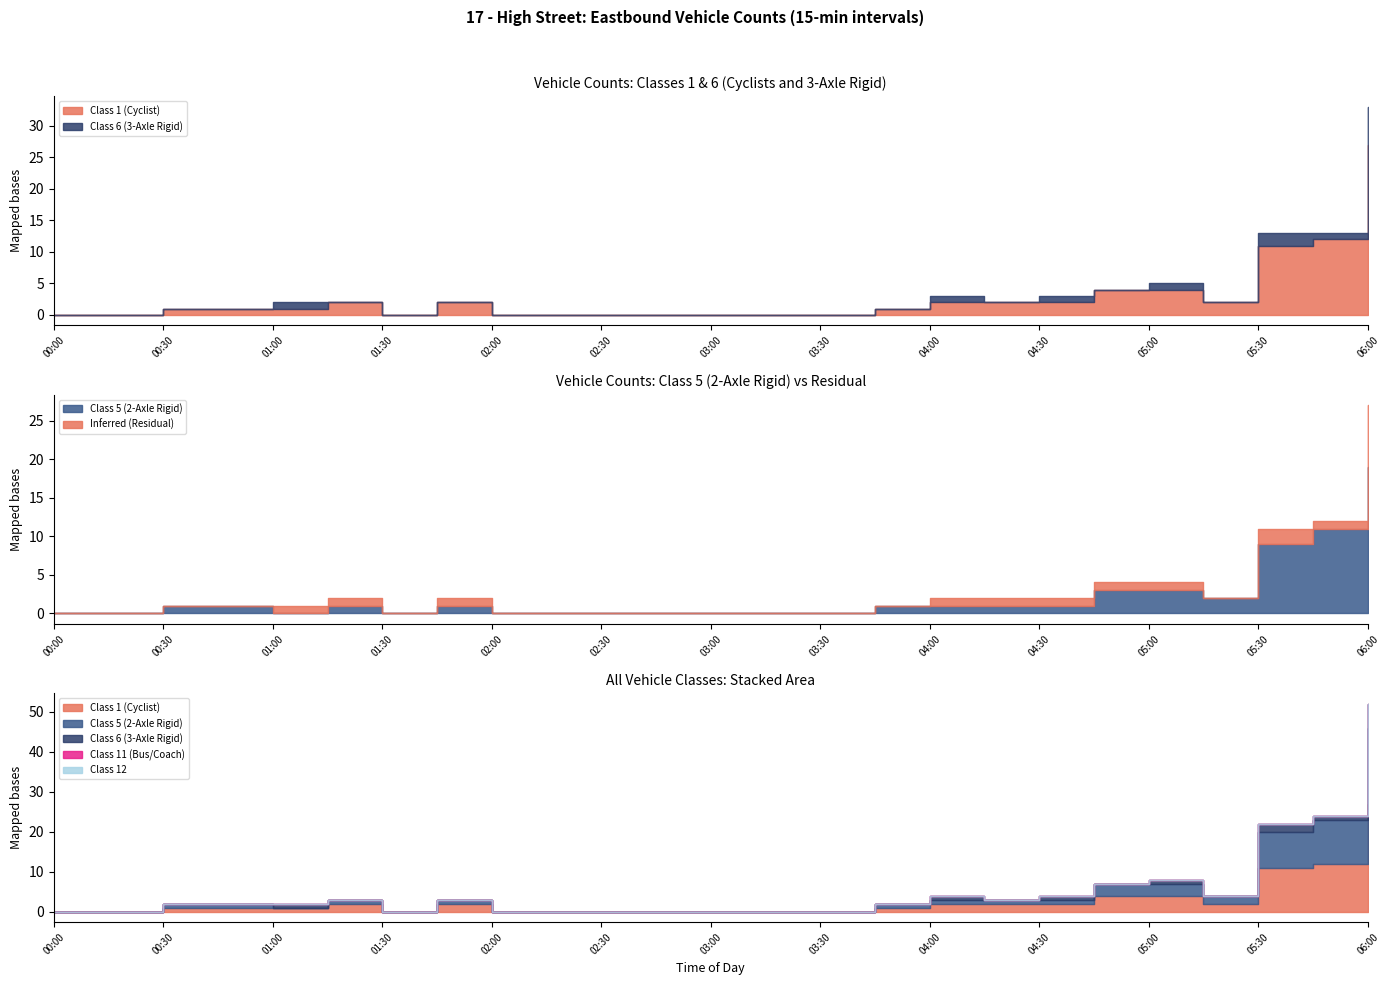

At which category is the sum across all series the highest?

06:00